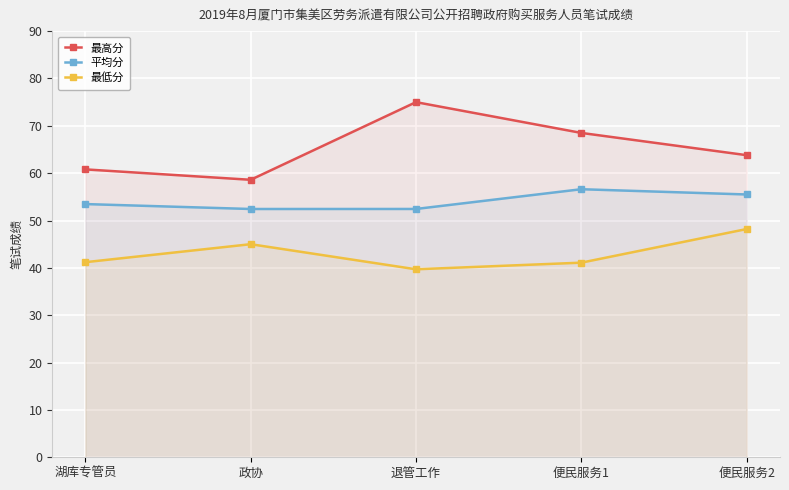

At which label is 最低分 closest to 43?

湖库专管员